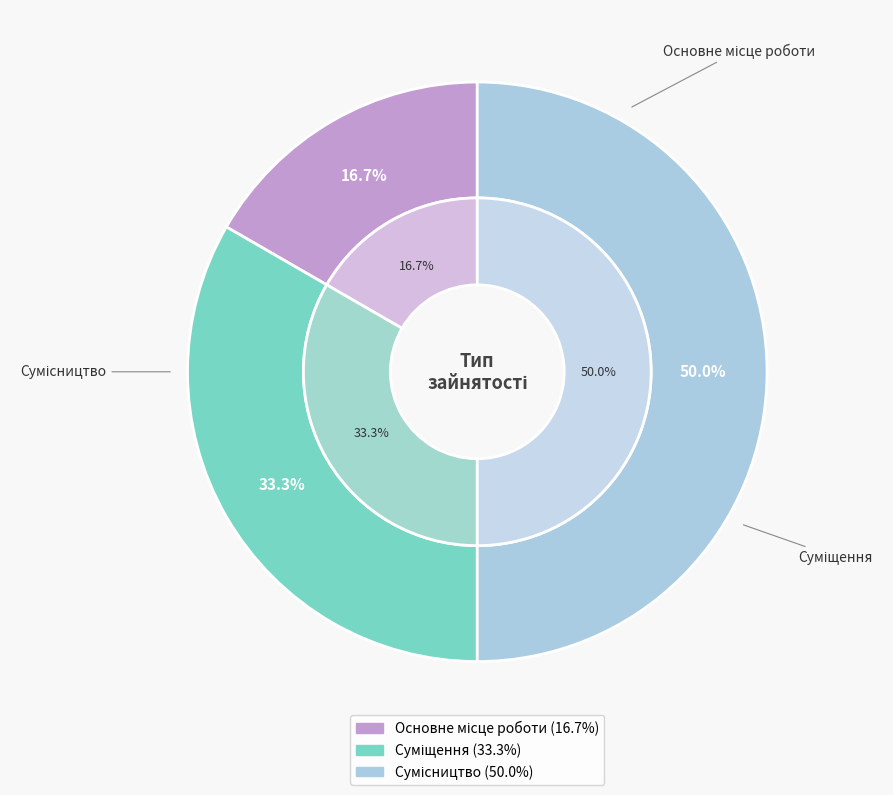

Which has a higher value, Суміщення or Основне місце роботи?

Суміщення